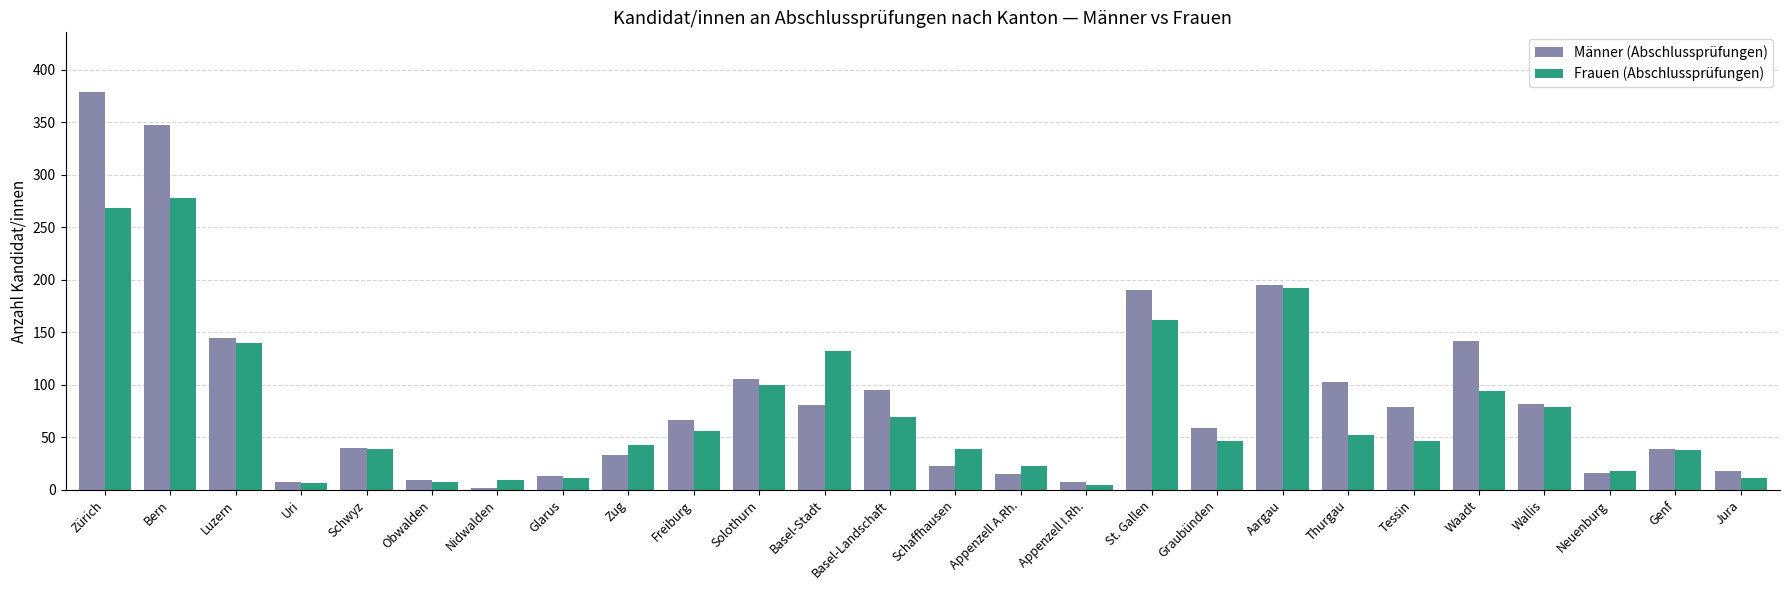

Rank the series by their maximum value, from highest to lowest.

Männer (Abschlussprüfungen), Frauen (Abschlussprüfungen)